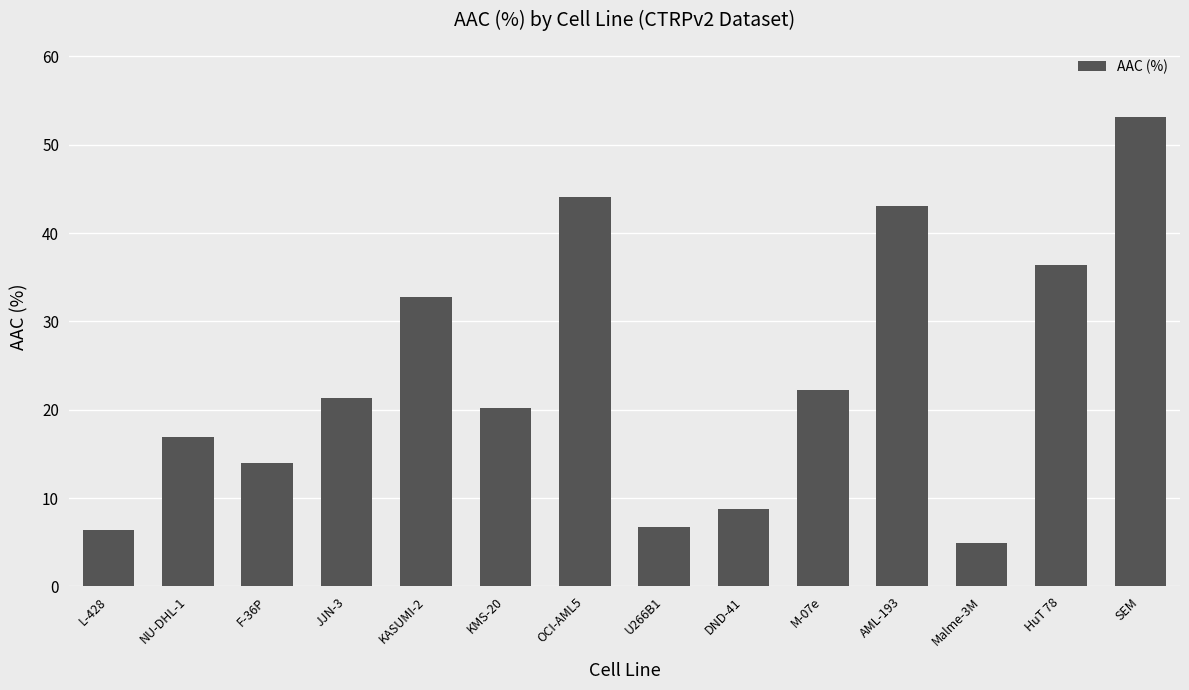

What position from the right is DND-41?

6